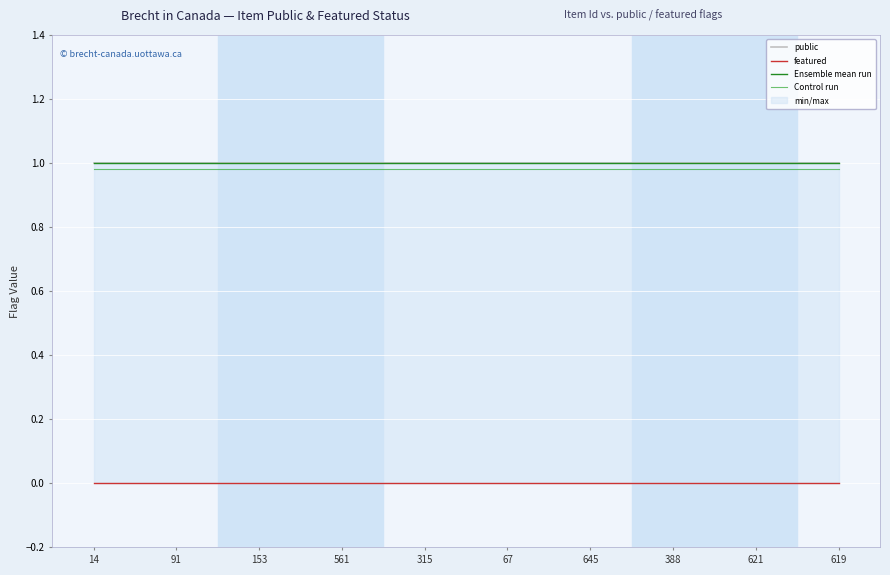

List the series in order of their peak value, highest first.

public, Ensemble mean run, Control run, featured